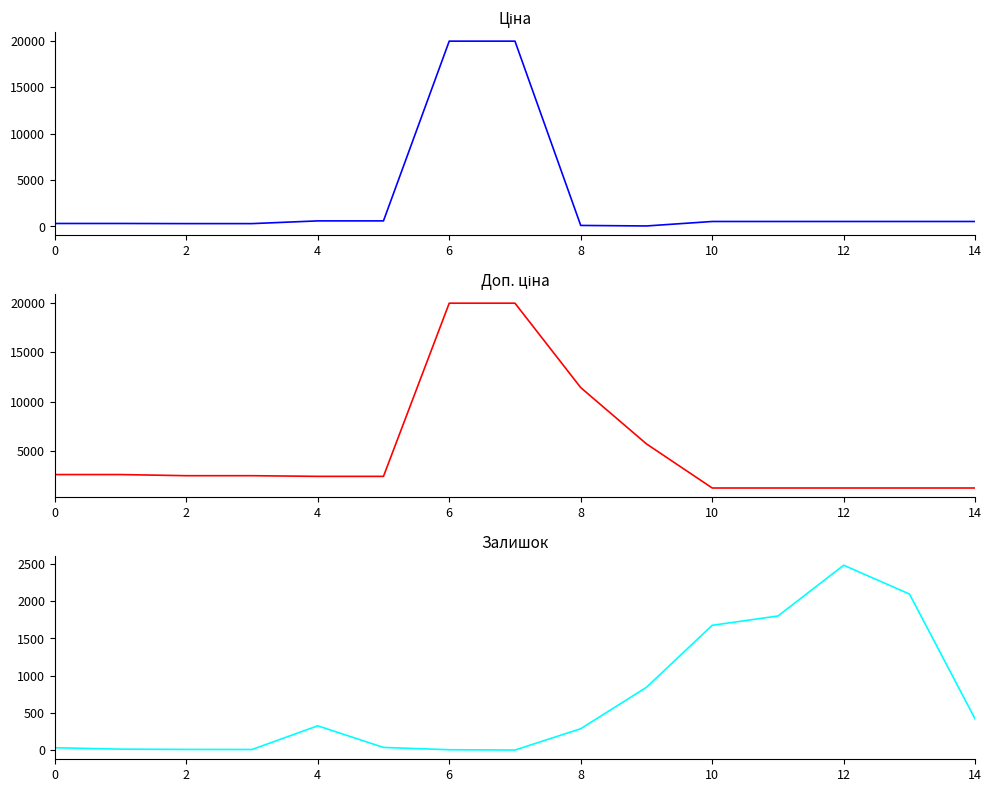

True or false: Ціна and Доп. ціна intersect in this chart.

False